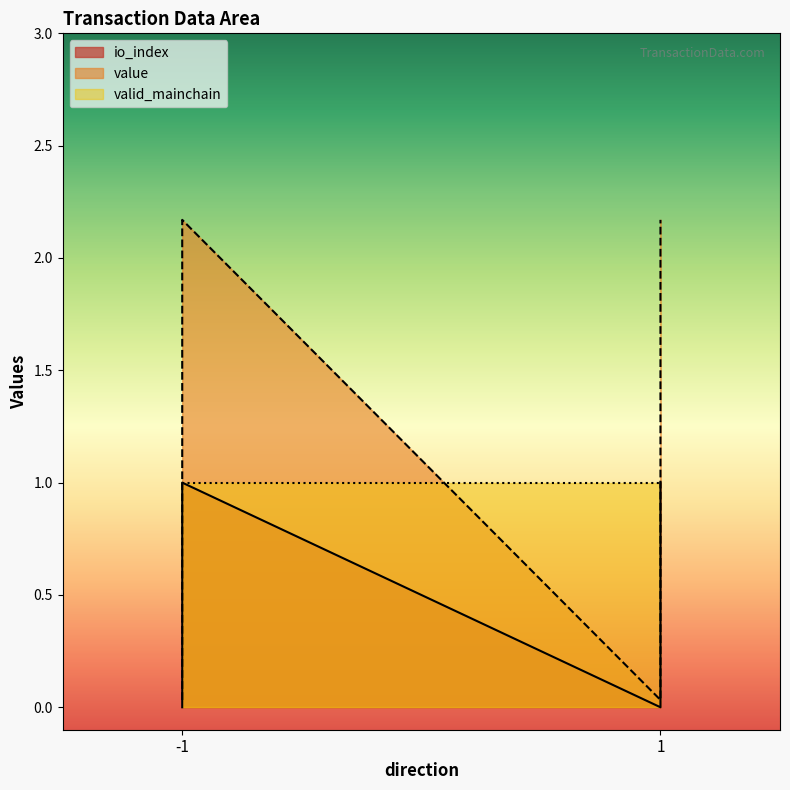

What is the highest value of the value series?

2.2